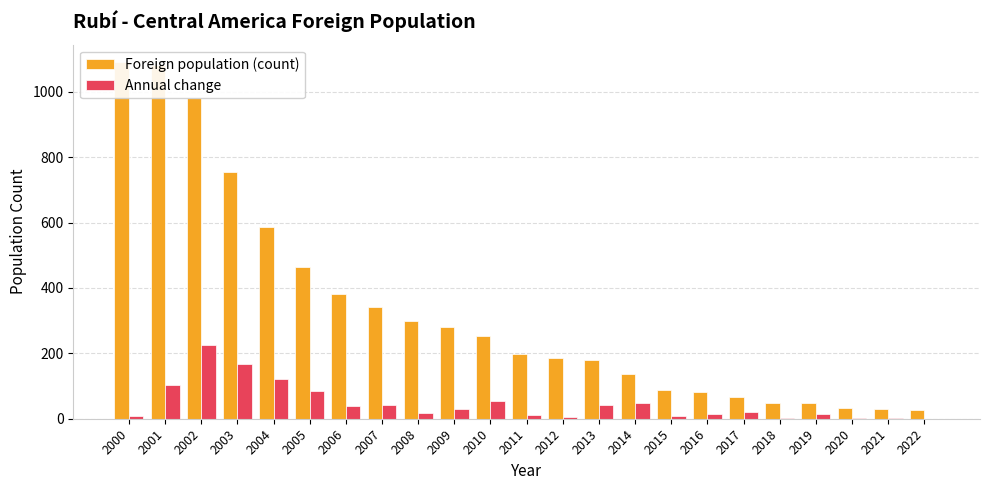

At which label is Foreign population (count) closest to 559?

2004